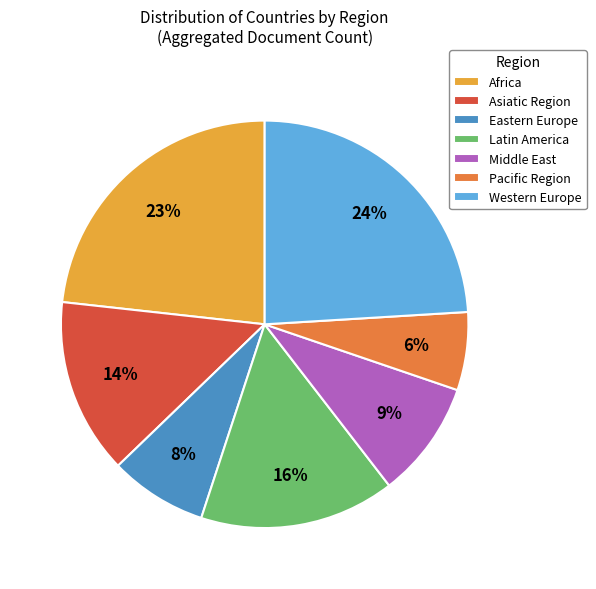

How many slices are in this pie chart?

7